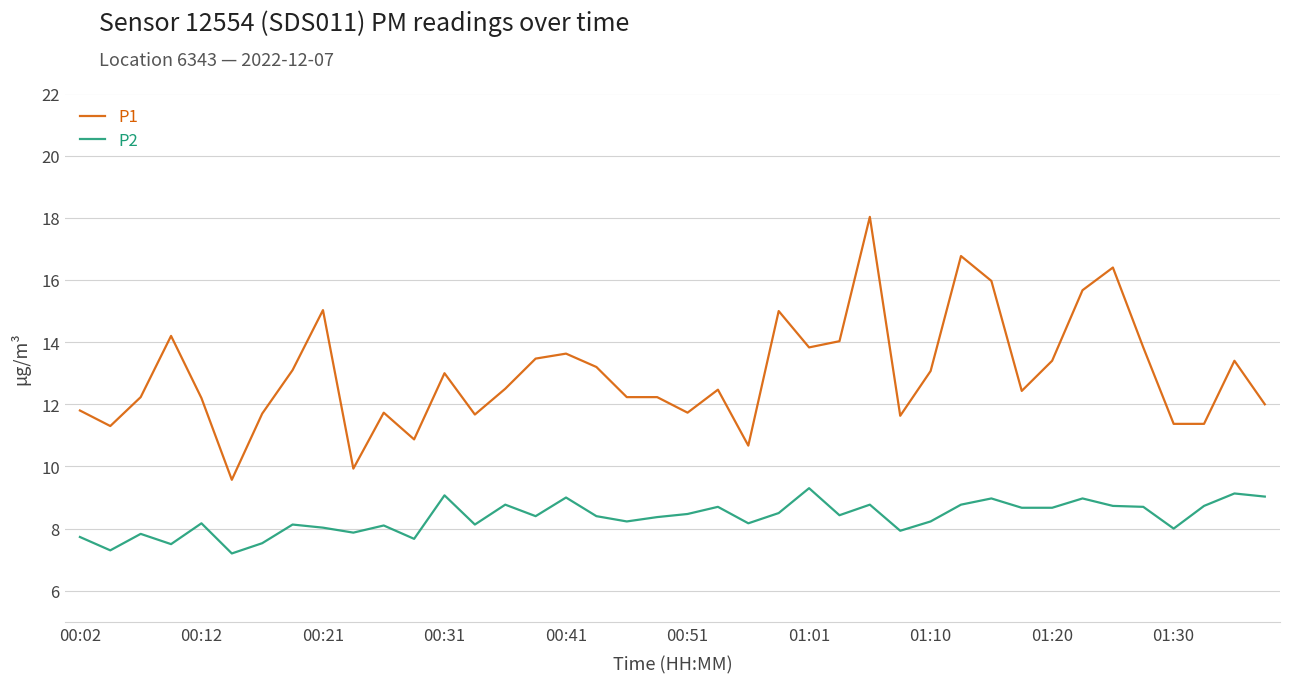

Rank the series by their average value, from lowest to highest.

P2, P1